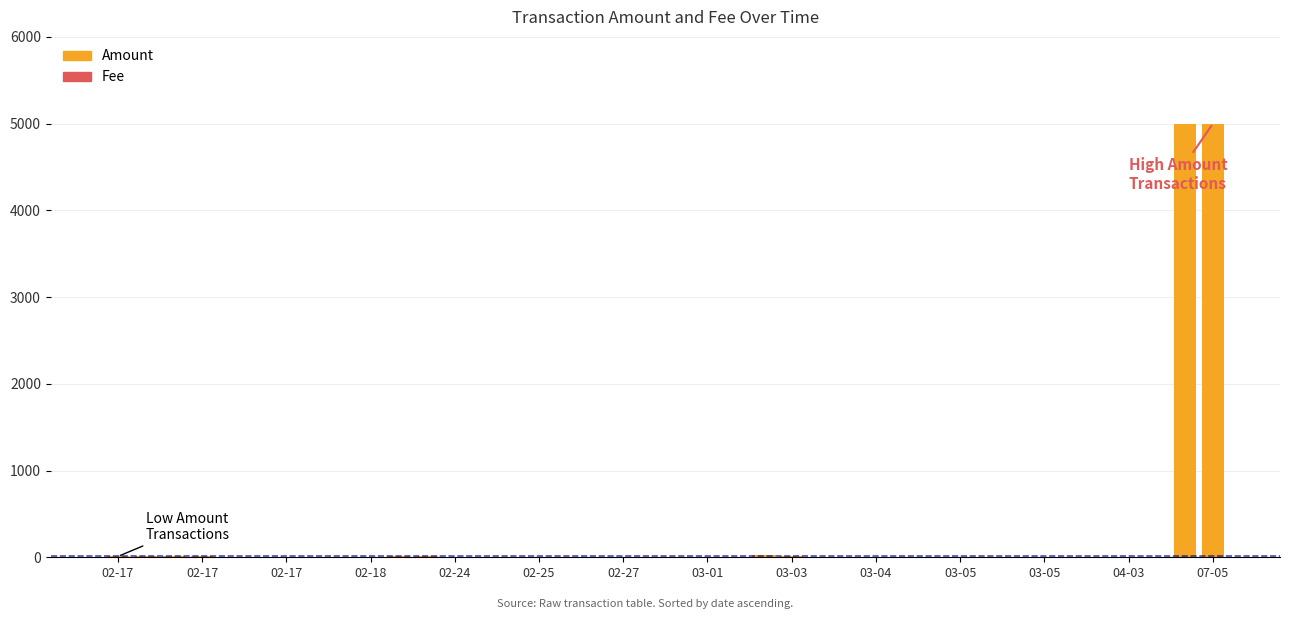

What is the highest value of the Fee (high-amount txns) series?

1